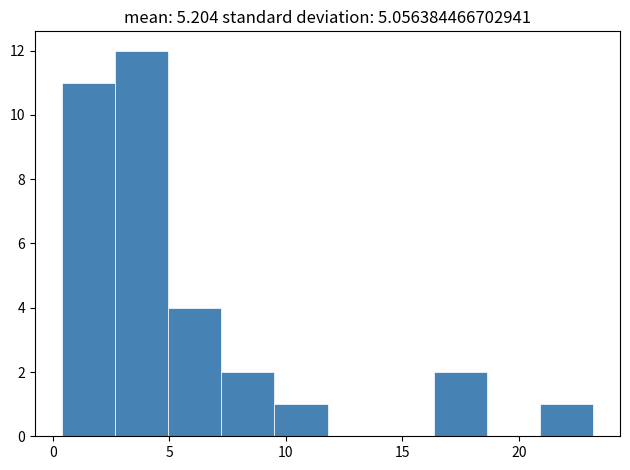

Over which range of the x-axis is the bar tallest?

2.5 to 5.0